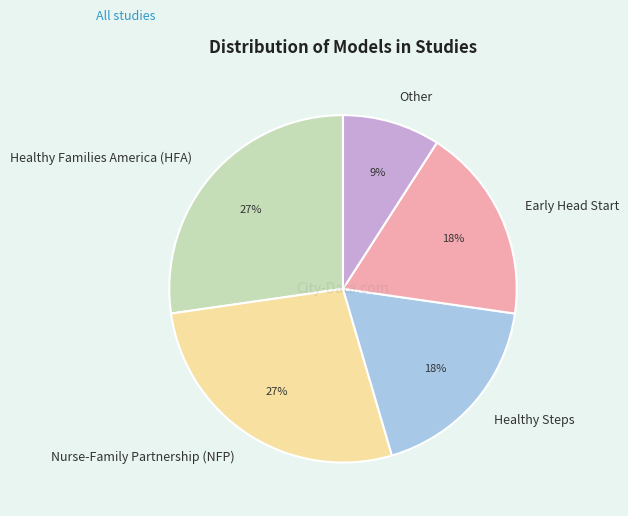

Count the number of slices in the pie.

5